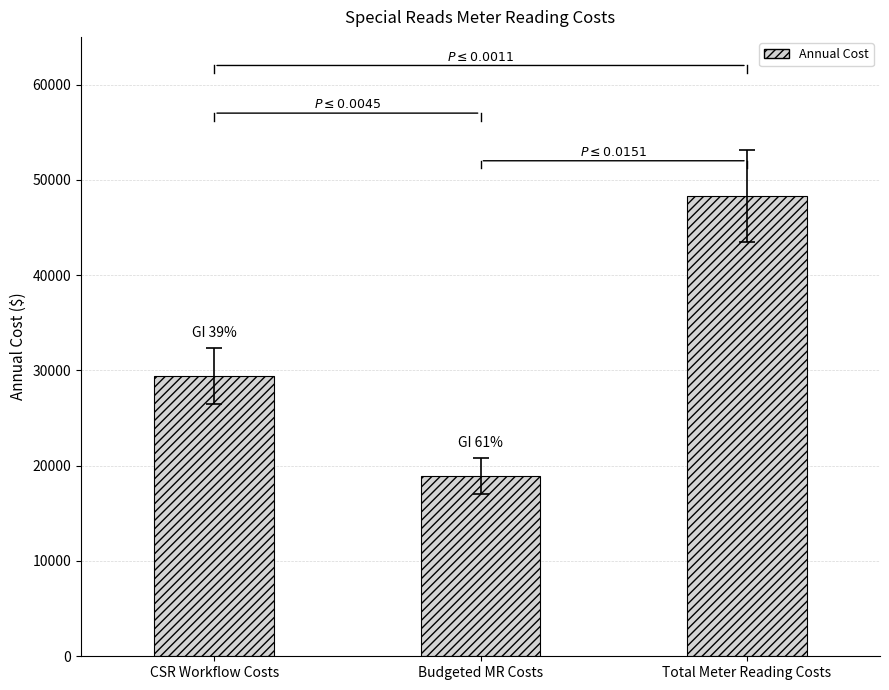

Rank the categories by value from highest to lowest.

Total Meter Reading Costs, CSR Workflow Costs, Budgeted MR Costs